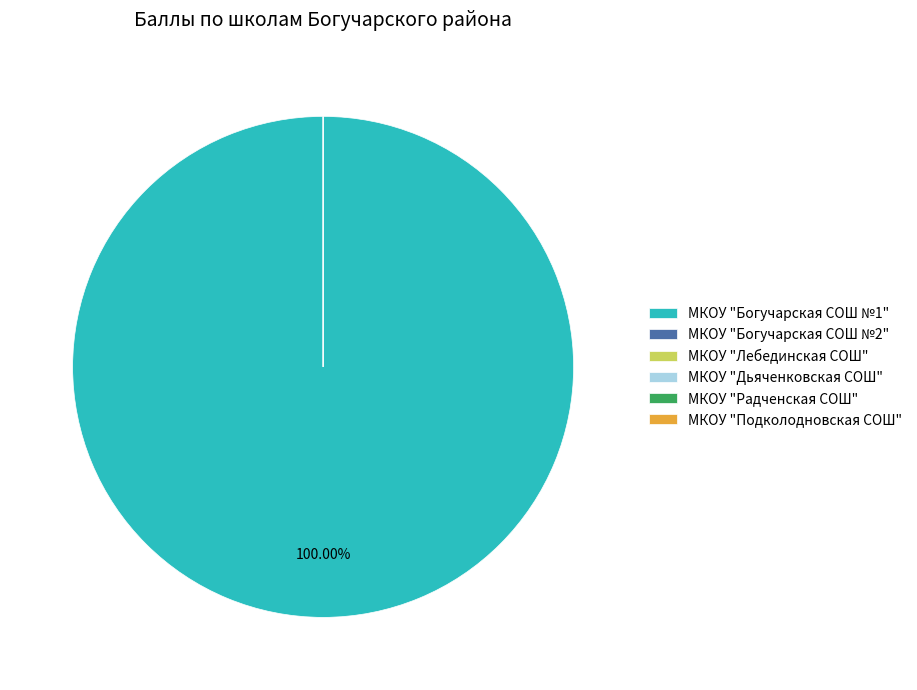

Rank the categories by value from lowest to highest.

МКОУ "Богучарская СОШ №2", МКОУ "Лебединская СОШ", МКОУ "Дьяченковская СОШ", МКОУ" Радченская СОШ", МКОУ "Подколодновская СОШ", МКОУ "Богучарская СОШ №1"